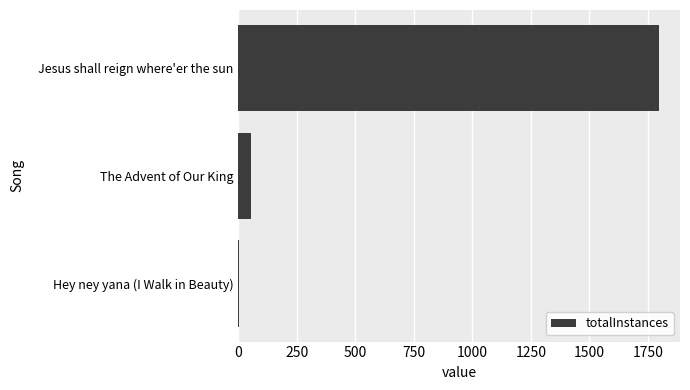

Which has a higher value, Jesus shall reign where'er the sun or The Advent of Our King?

Jesus shall reign where'er the sun